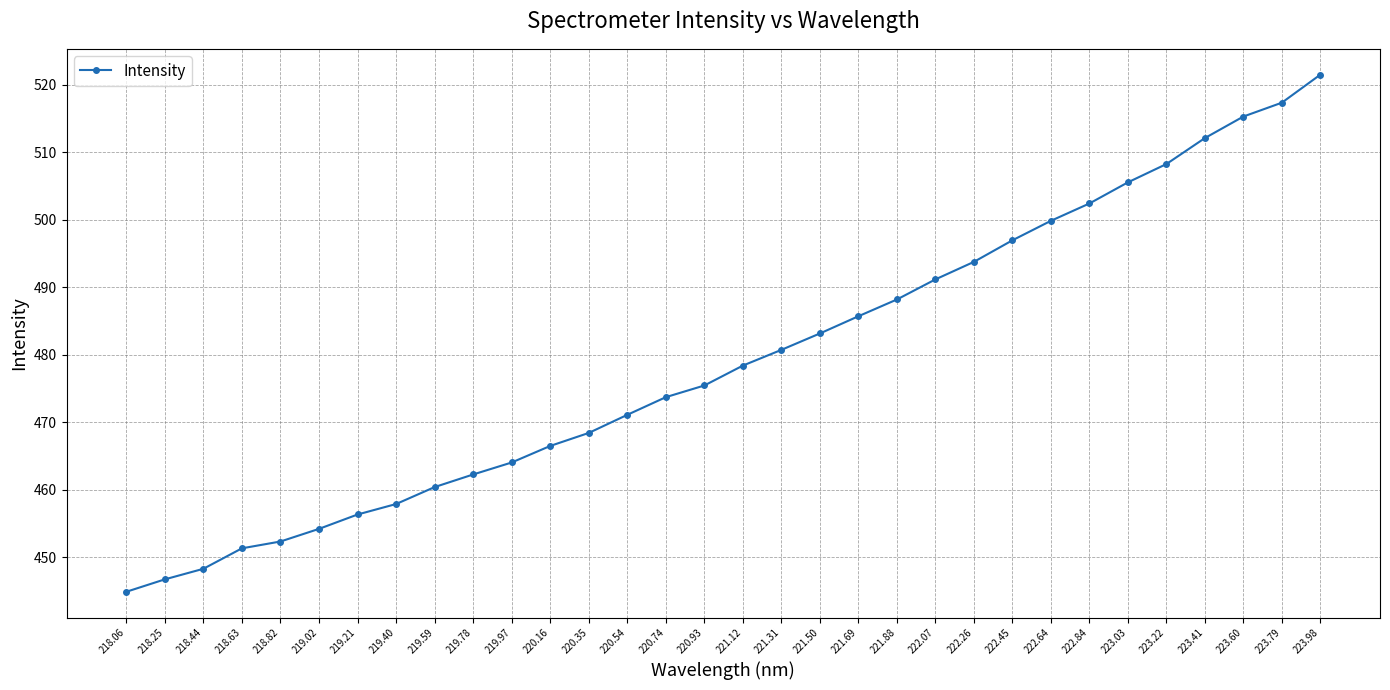

What is the value of the 27th point from the left?

505.5